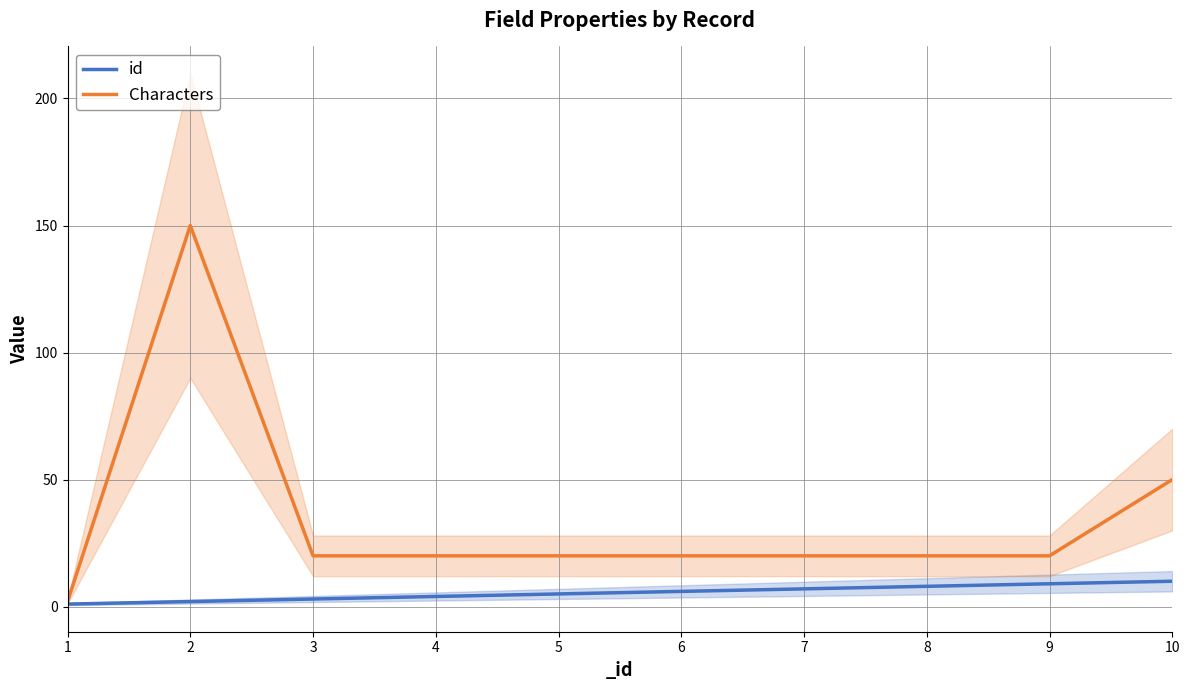

Rank the series by their maximum value, from highest to lowest.

Characters, id